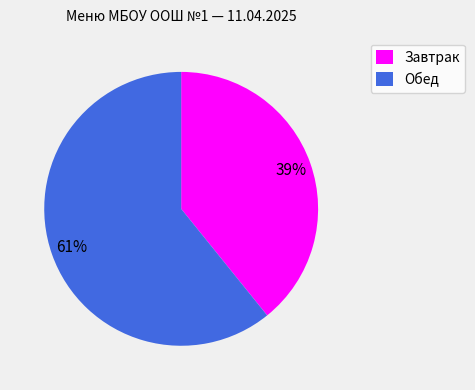

Is it true that Обед is 61% of the pie?

True